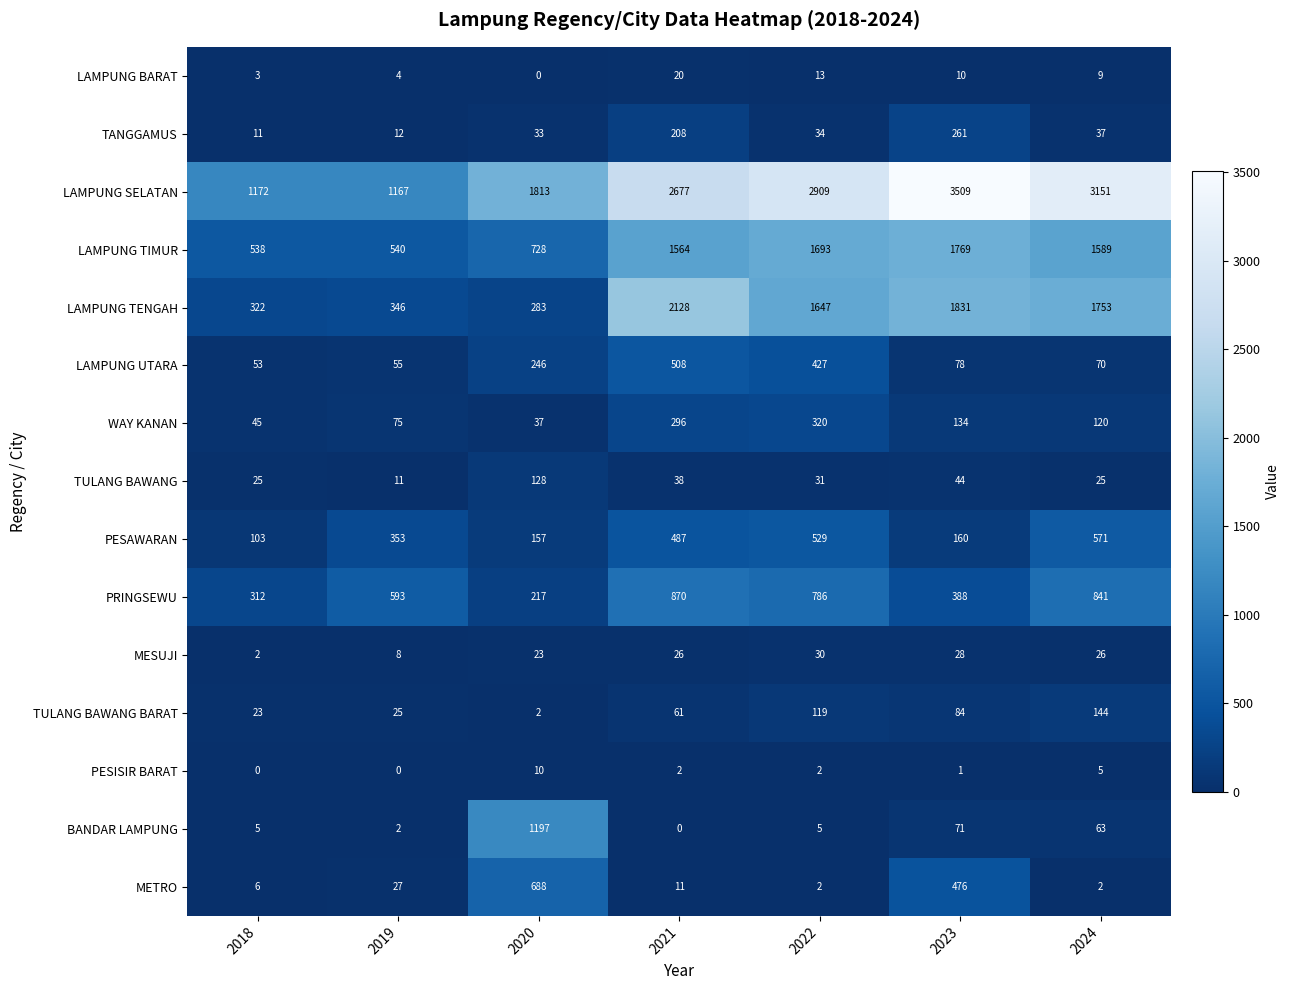

What is the sum of all LAMPUNG SELATAN values?

16398